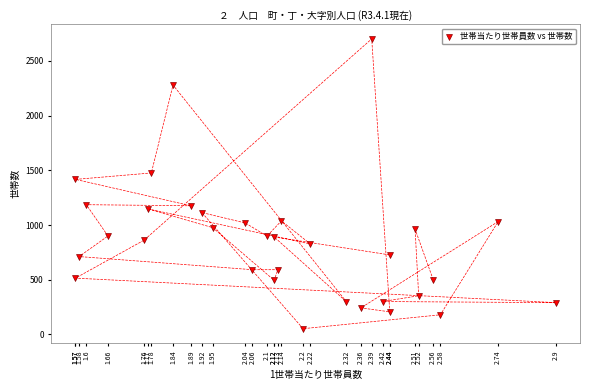

What is the range of Y values (max minus min)?

2648